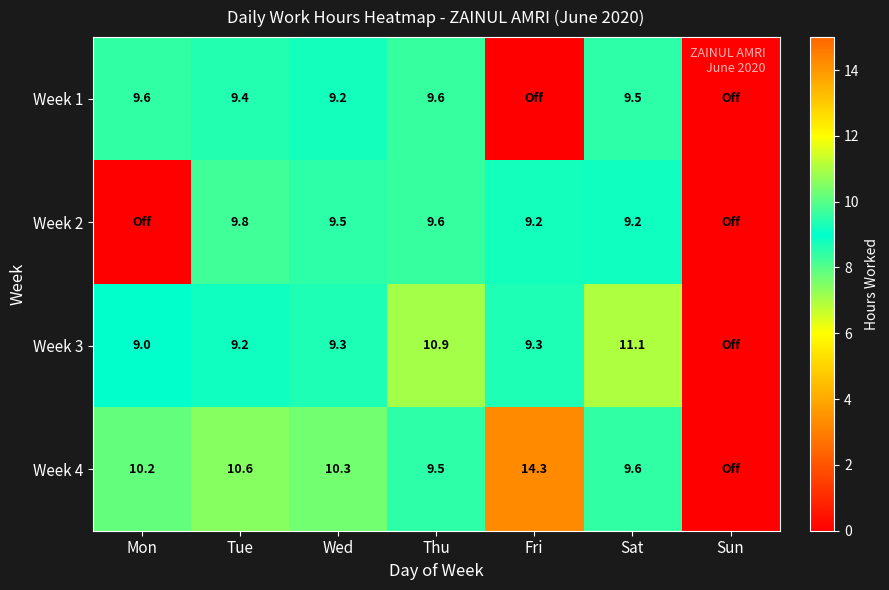

Rank the series at Sat from lowest to highest value.

Week 2, Week 1, Week 4, Week 3